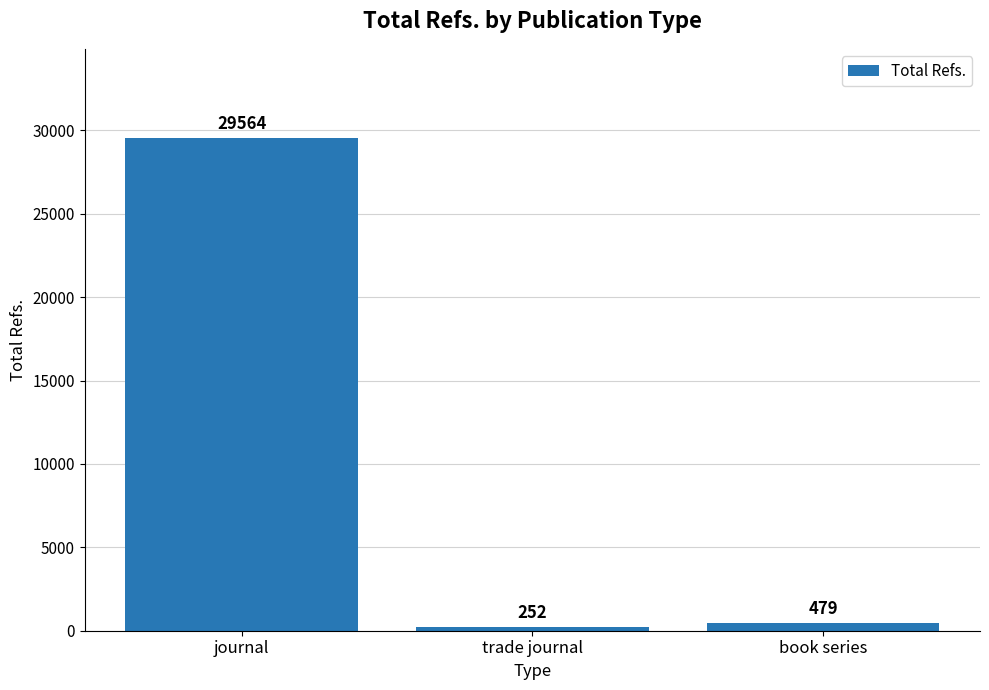

What is the difference between the values at trade journal and book series?

227